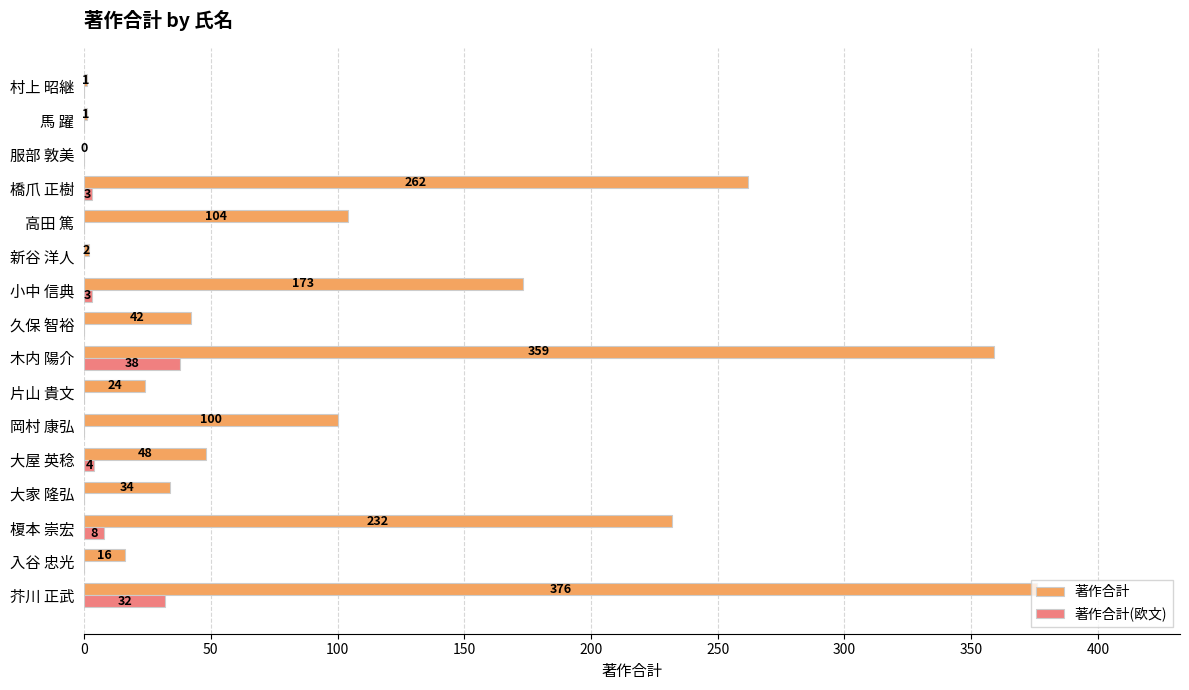

Which series has the largest range (max minus min)?

著作合計